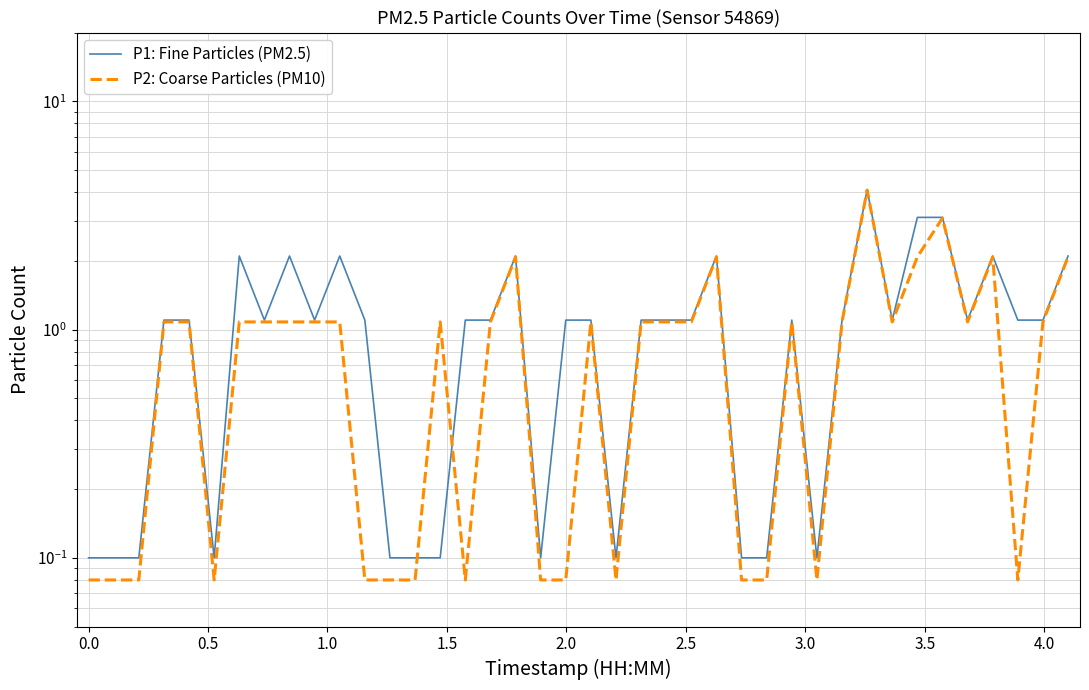

At how many categories does at least one series exceed 4?

1